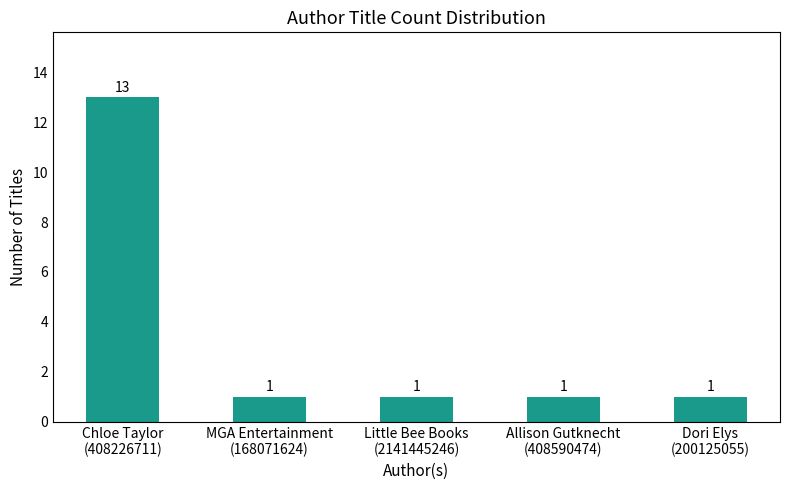

What is the difference between the maximum and minimum values?

12